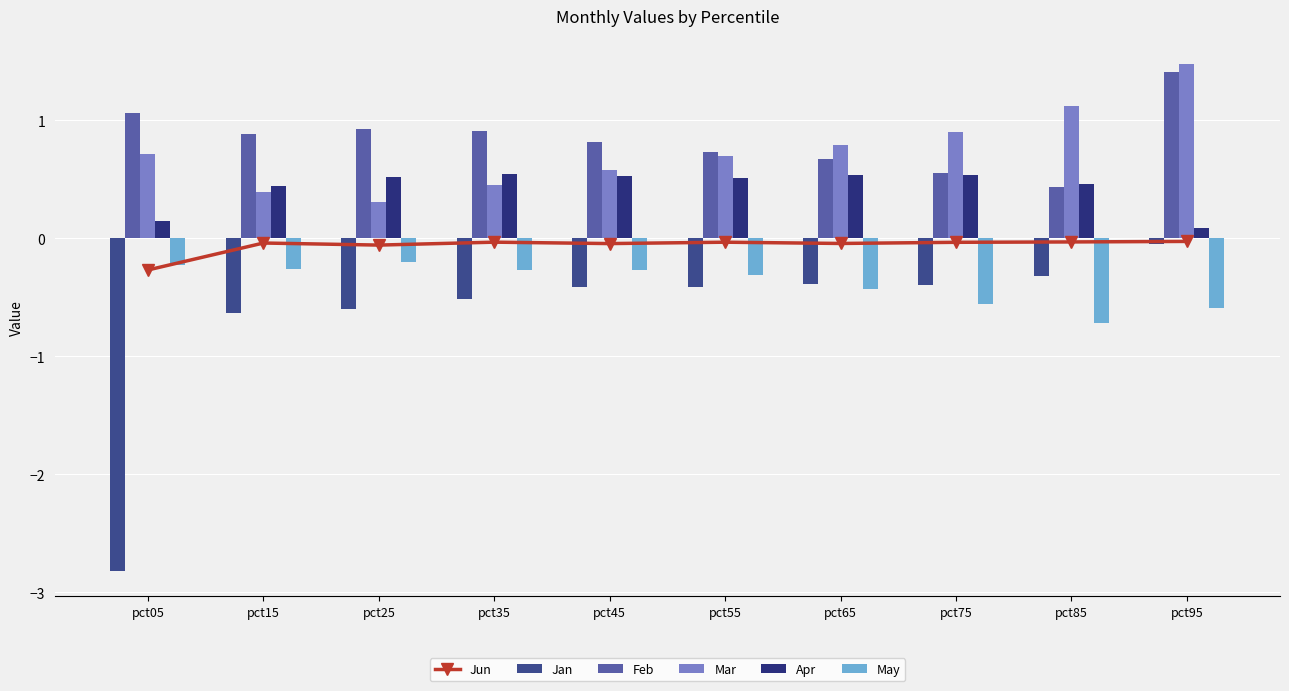

Does the chart contain stacked bars?

No